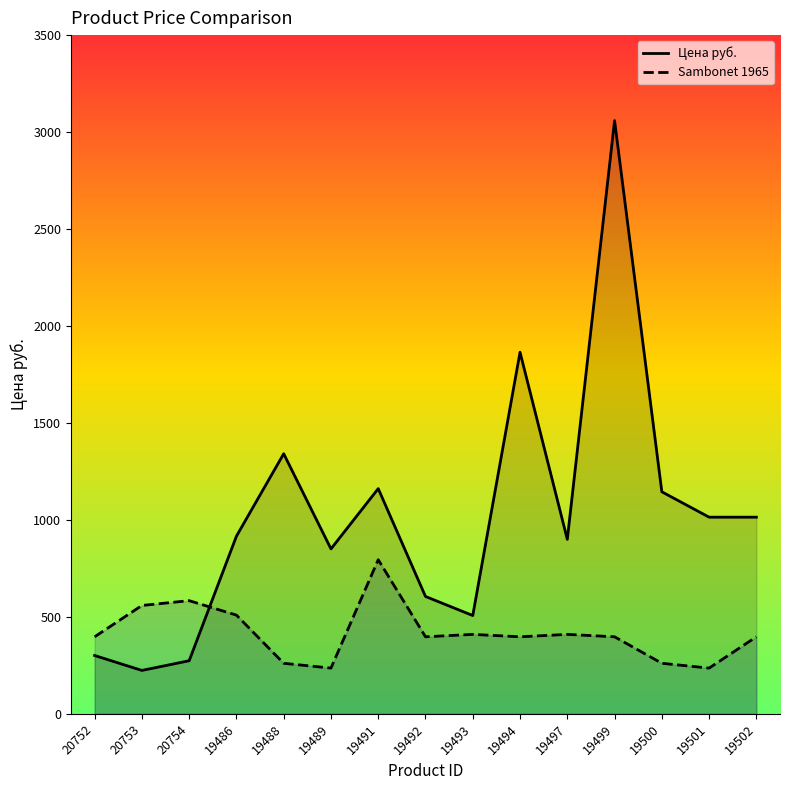

What are all the series names shown in the legend?

Цена руб., Sambonet 1965